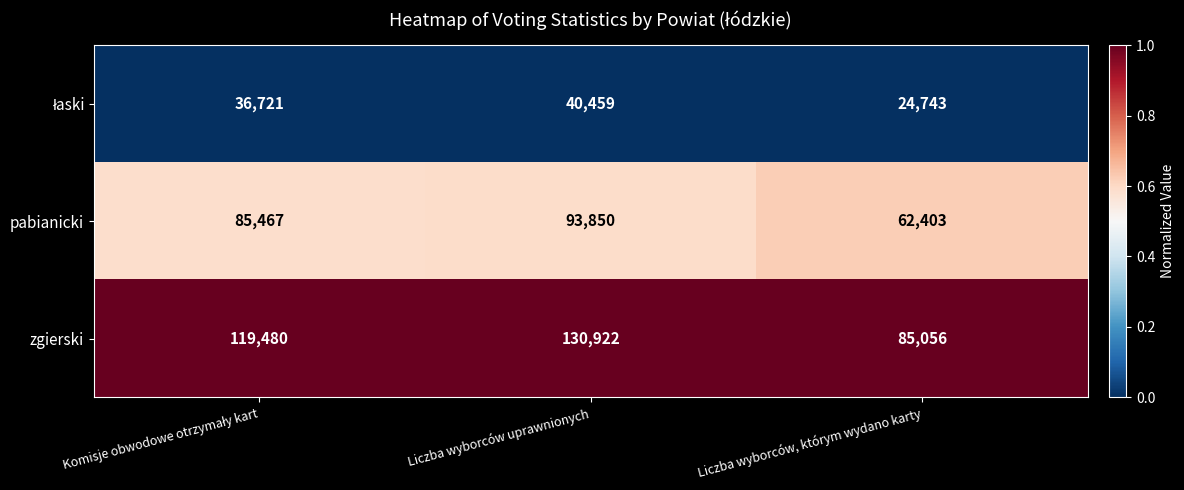

True or false: zgierski has a value of 122806 at Liczba wyborców, którym wydano karty.

False